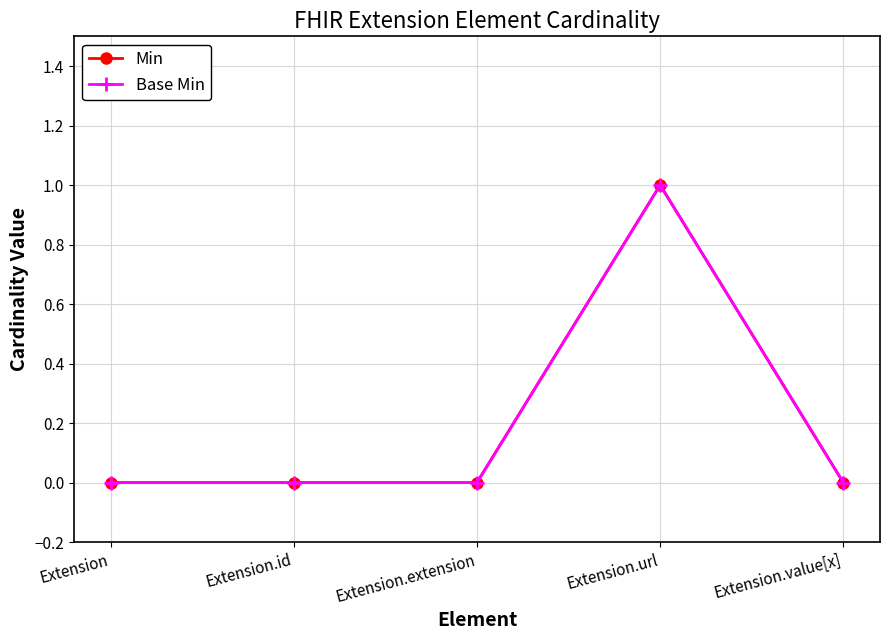

Reading left to right, what are all the values shown in this chart?

Min: Extension=0	Extension.id=0	Extension.extension=0	Extension.url=1	Extension.value[x]=0
Base Min: Extension=0	Extension.id=0	Extension.extension=0	Extension.url=1	Extension.value[x]=0